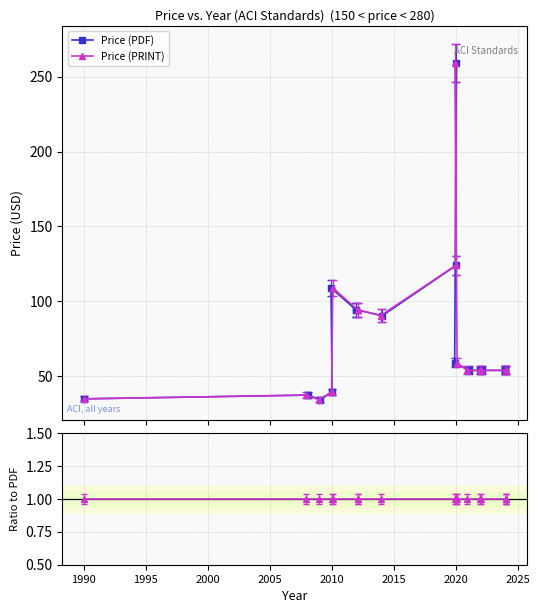

What is the greatest value displayed?

259.0